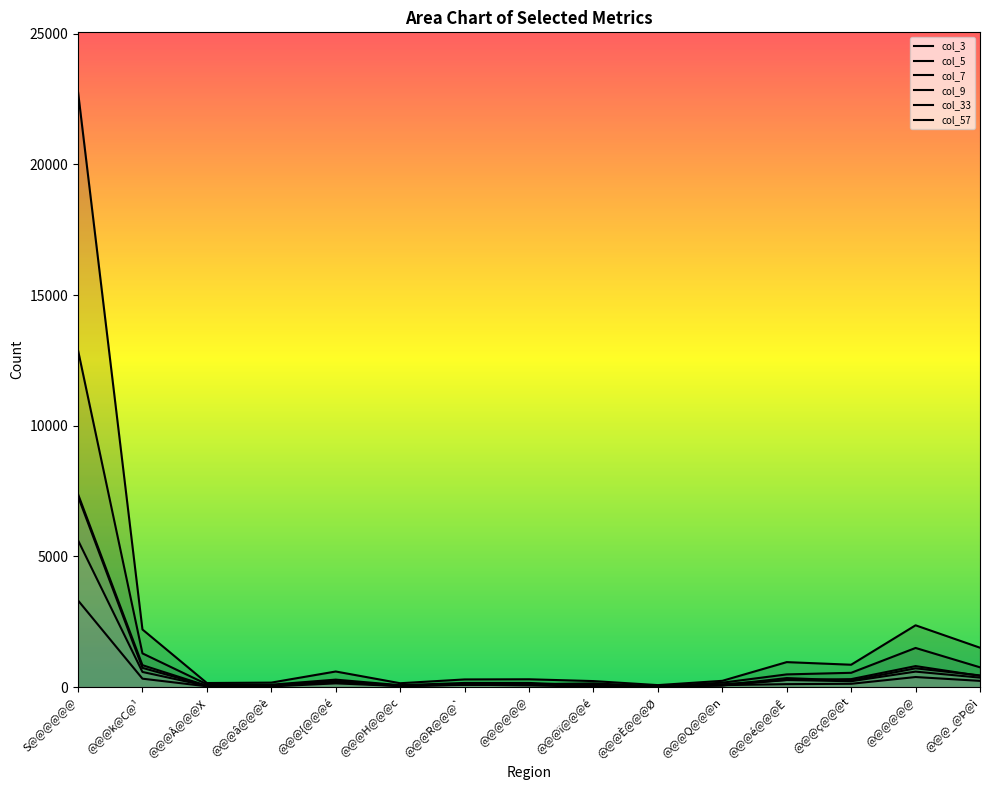

What is the total value across all series at @@@ï@@@é?

553